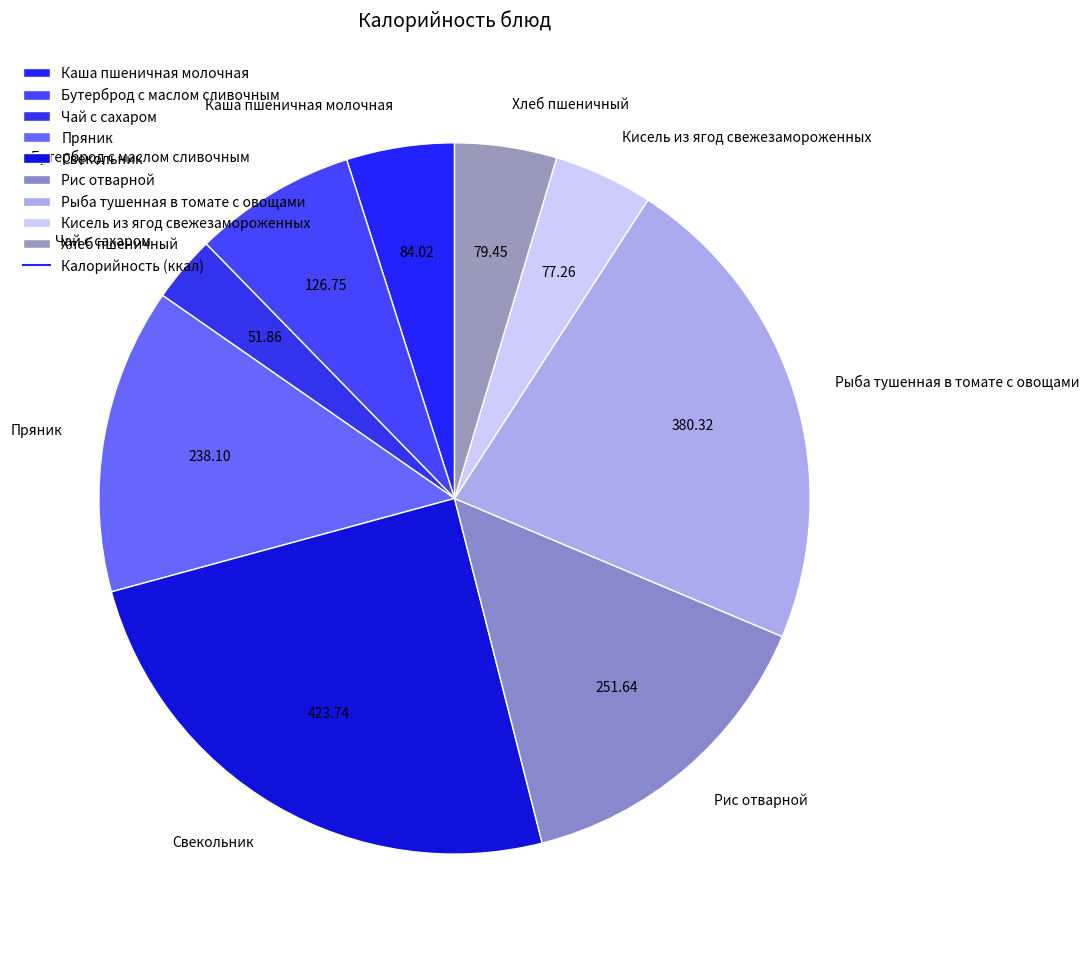

Do Каша пшеничная молочная and Чай с сахаром together represent more than half of the pie?

No